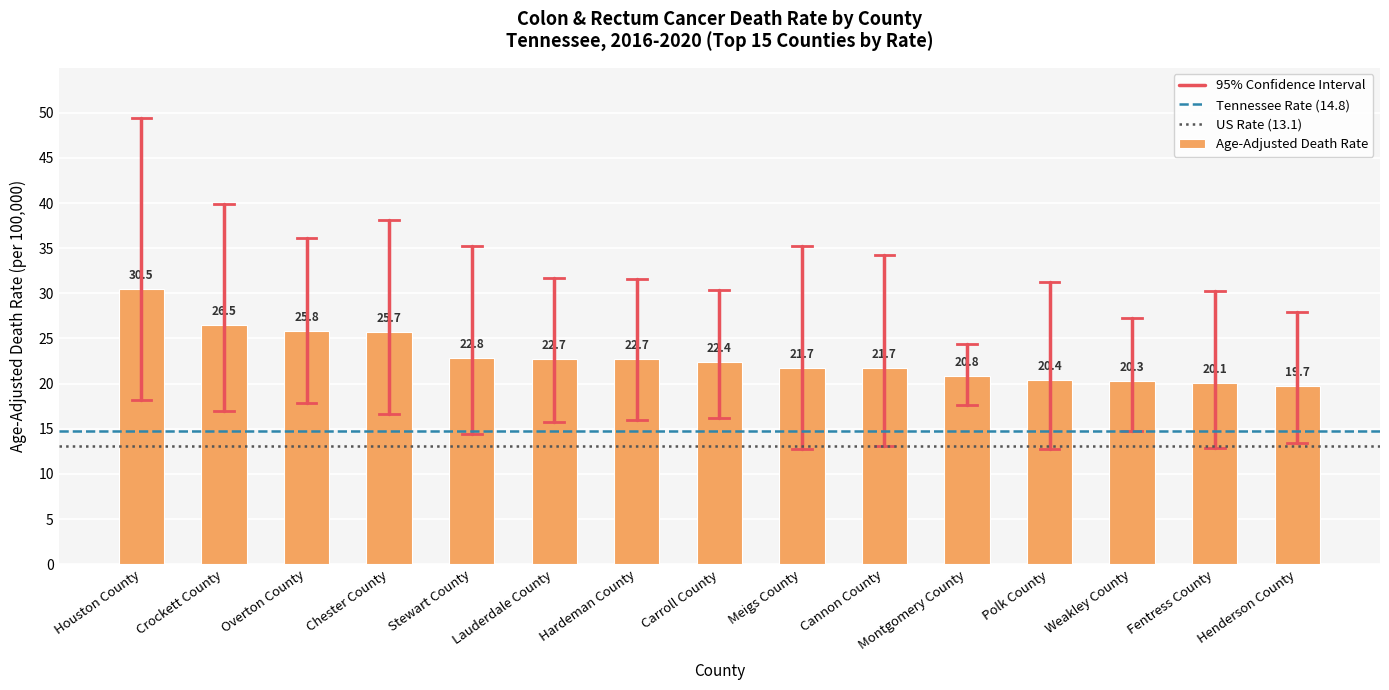

What is the difference between the second highest and minimum values?

6.8